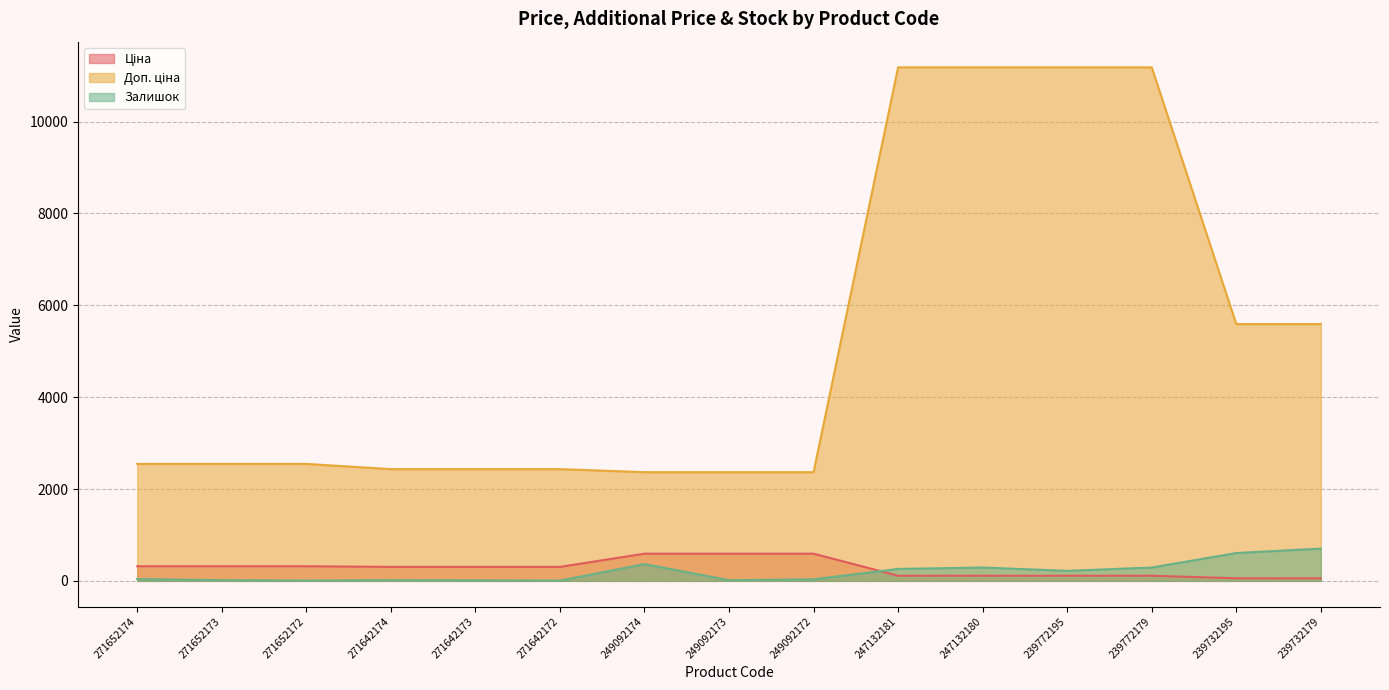

True or false: Доп. ціна and Ціна cross at least once.

False